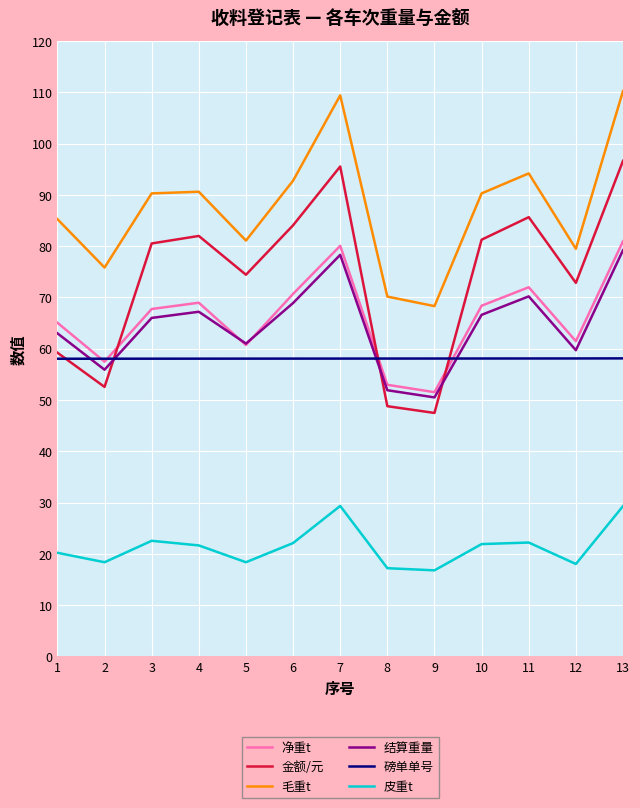

Is the value of 结算重量 at 7 greater than the value of 毛重t at 1?

No